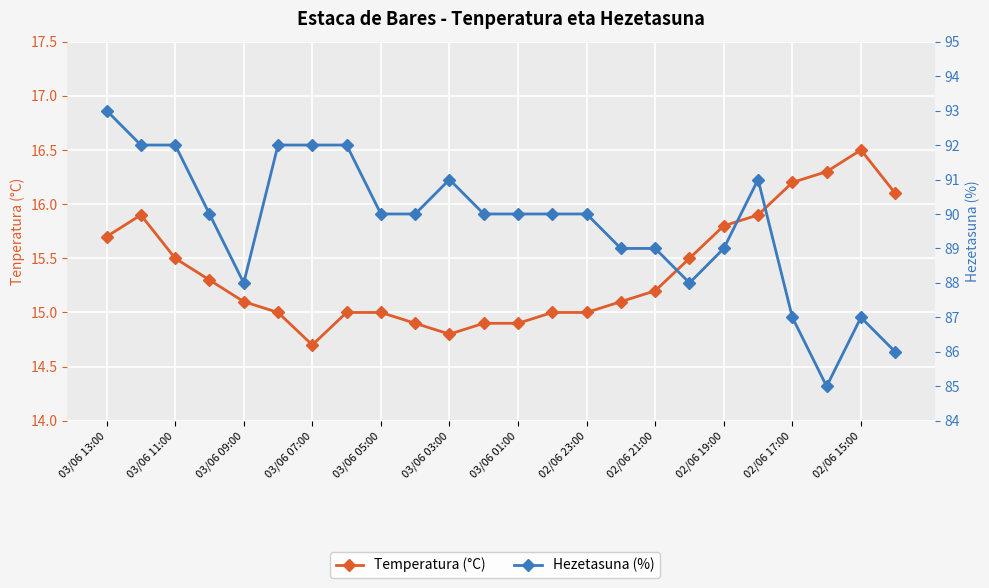

At which category is the sum across all series the highest?

03/06 13:00